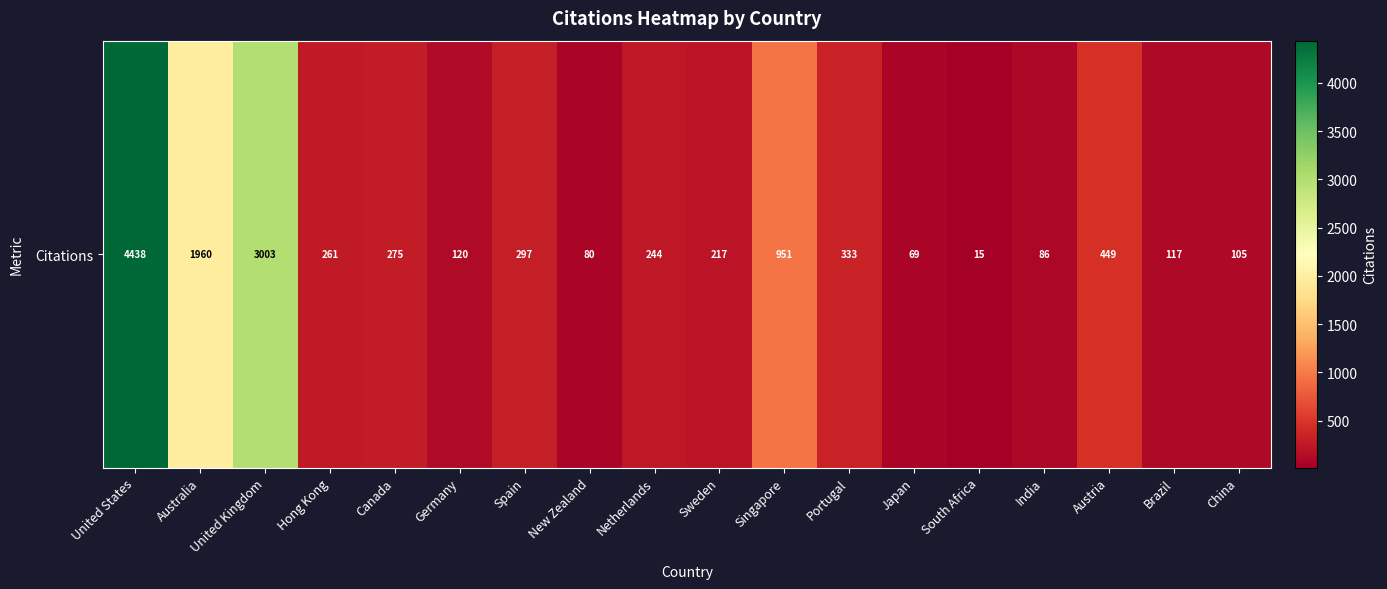

Which has a higher value, Australia or New Zealand?

Australia